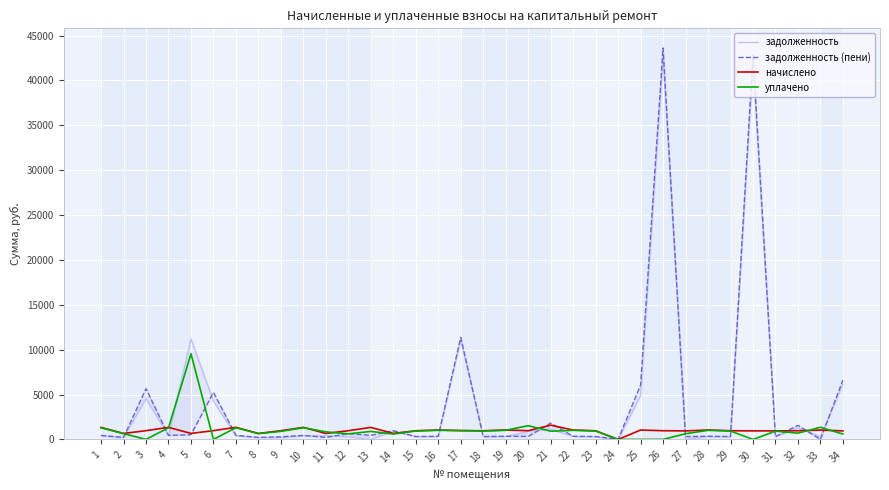

Reading left to right, transcribe all the data shown in this chart.

задолженность: 1=404.9	2=201.1	3=4557.9	4=406.3	5=11198.8	6=4263.7	7=408.3	8=200.7	9=214.5	10=406.3	11=400.9	12=293.7	13=0.0	14=896.2	15=292.4	16=316.4	17=11143.0	18=292.4	19=317.0	20=885.0	21=1152.2	22=316.4	23=291.7	24=0.0	25=4889.6	26=42657.5	27=0.0	28=317.0	29=292.4	30=41881.9	31=287.7	32=1279.2	33=315.4	34=6125.8
задолженность (пени): 1=446.3	2=221.7	3=5653.3	4=447.7	5=524.5	6=5239.2	7=449.9	8=220.9	9=285.6	10=447.7	11=220.9	12=647.4	13=446.3	14=978.0	15=322.2	16=348.6	17=11371.6	18=322.2	19=349.4	20=332.0	21=1817.1	22=348.6	23=321.8	24=0.0	25=6064.9	26=43626.4	27=316.4	28=349.4	29=322.2	30=42833.2	31=317.1	32=1567.6	33=0.0	34=6609.7
начислено: 1=1338.8	2=665.0	3=975.5	4=1343.2	5=671.6	6=975.5	7=1349.8	8=662.8	9=971.1	10=1343.2	11=662.8	12=971.1	13=1338.8	14=667.2	15=966.7	16=1046.0	17=971.1	18=966.7	19=1048.1	20=971.1	21=1584.7	22=1046.0	23=964.5	24=0.0	25=1046.0	26=968.9	27=949.0	28=1048.1	29=966.7	30=951.3	31=951.3	32=964.5	33=1039.3	34=951.3
уплачено: 1=1297.5	2=644.5	3=0.0	4=1301.7	5=9538.0	6=0.0	7=1308.1	8=642.3	9=900.0	10=1301.7	11=842.8	12=617.4	13=892.5	14=600.0	15=936.8	16=1013.6	17=1000.0	18=936.8	19=1015.8	20=1528.5	21=919.8	22=1013.6	23=934.7	24=0.0	25=0.0	26=0.0	27=632.7	28=1015.8	29=936.8	30=0.0	31=921.9	32=699.0	33=1351.7	34=600.0